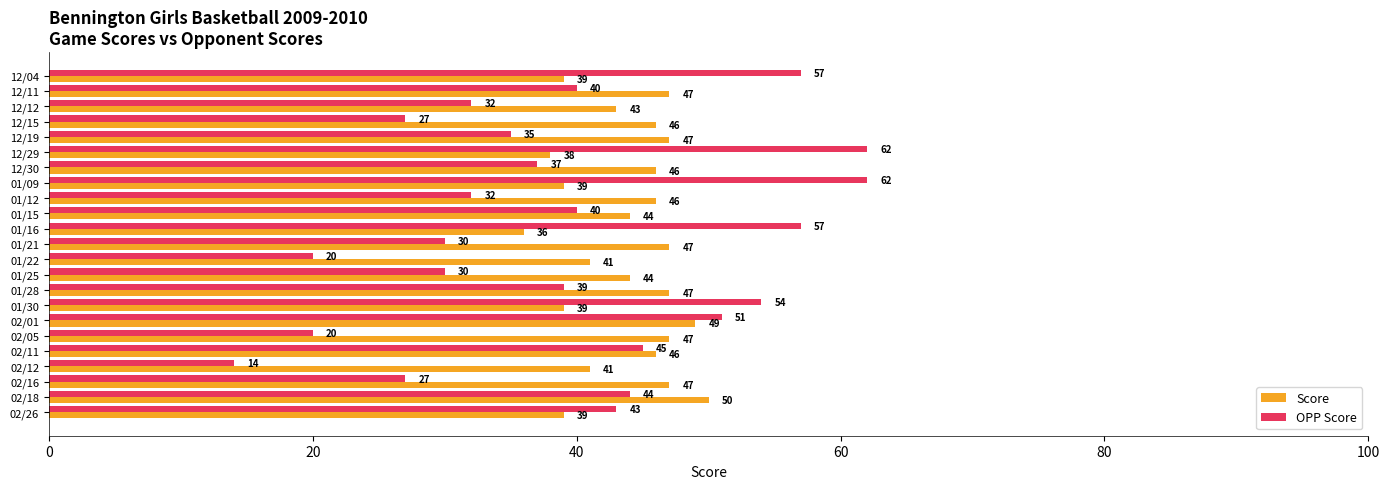

The OPP Score series shows 27 at 02/16. True or false?

True